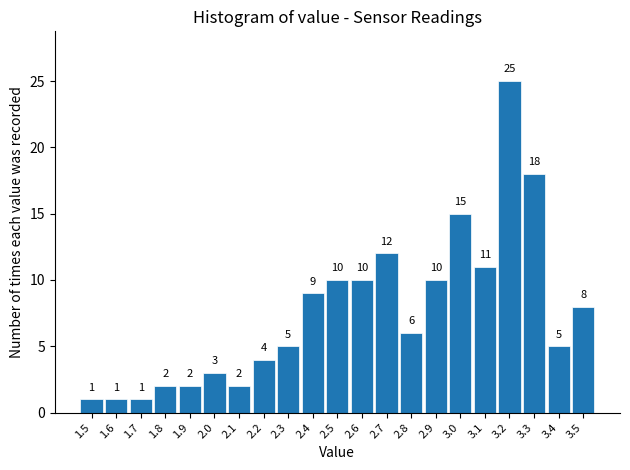

Reading left to right, transcribe this chart: for each bar, give the range it covers on the x-axis and its height.

1.45 to 1.55: 1
1.55 to 1.65: 1
1.65 to 1.75: 1
1.75 to 1.85: 2
1.85 to 1.95: 2
1.95 to 2.05: 3
2.05 to 2.15: 2
2.15 to 2.25: 4
2.25 to 2.35: 5
2.35 to 2.45: 9
2.45 to 2.55: 10
2.55 to 2.65: 10
2.65 to 2.75: 12
2.75 to 2.85: 6
2.85 to 2.95: 10
2.95 to 3.05: 15
3.05 to 3.15: 11
3.15 to 3.25: 25
3.25 to 3.35: 18
3.35 to 3.45: 5
3.45 to 3.55: 8